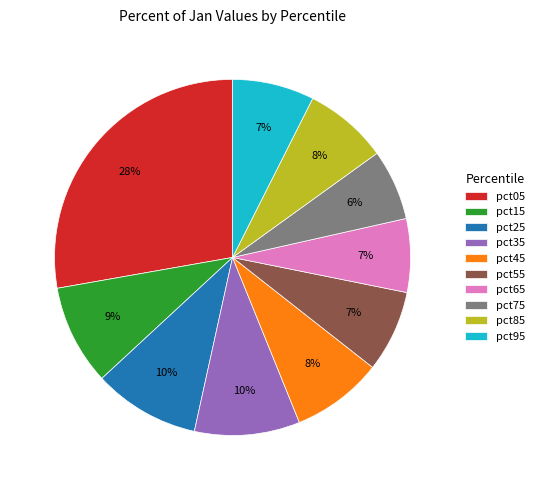

Between pct15 and pct05, which is larger?

pct05